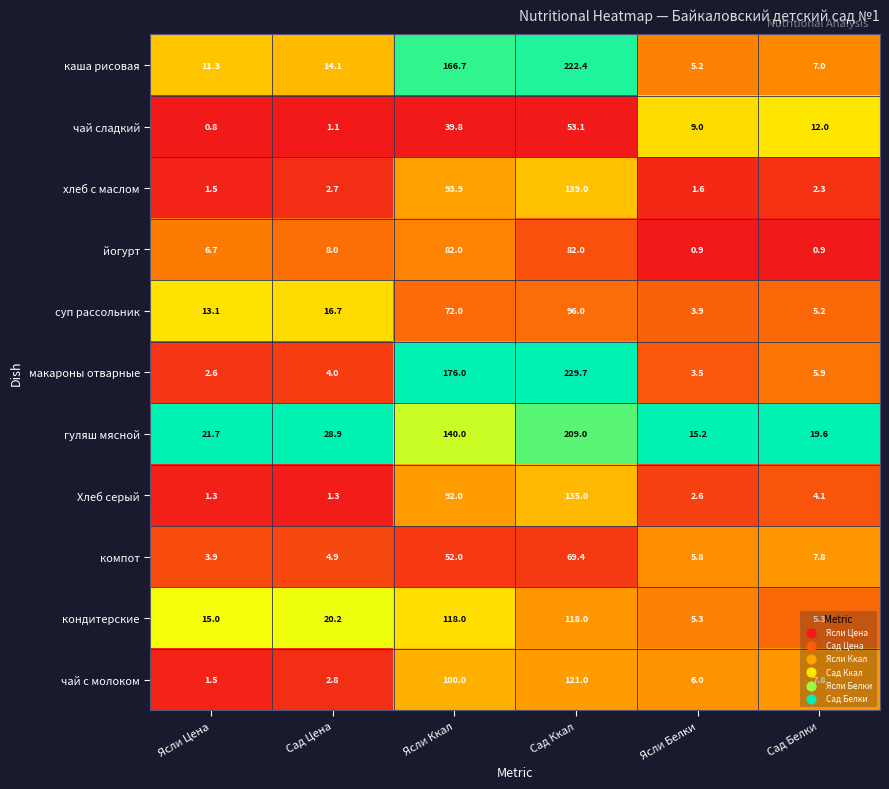

How many distinct data groups are displayed?

11